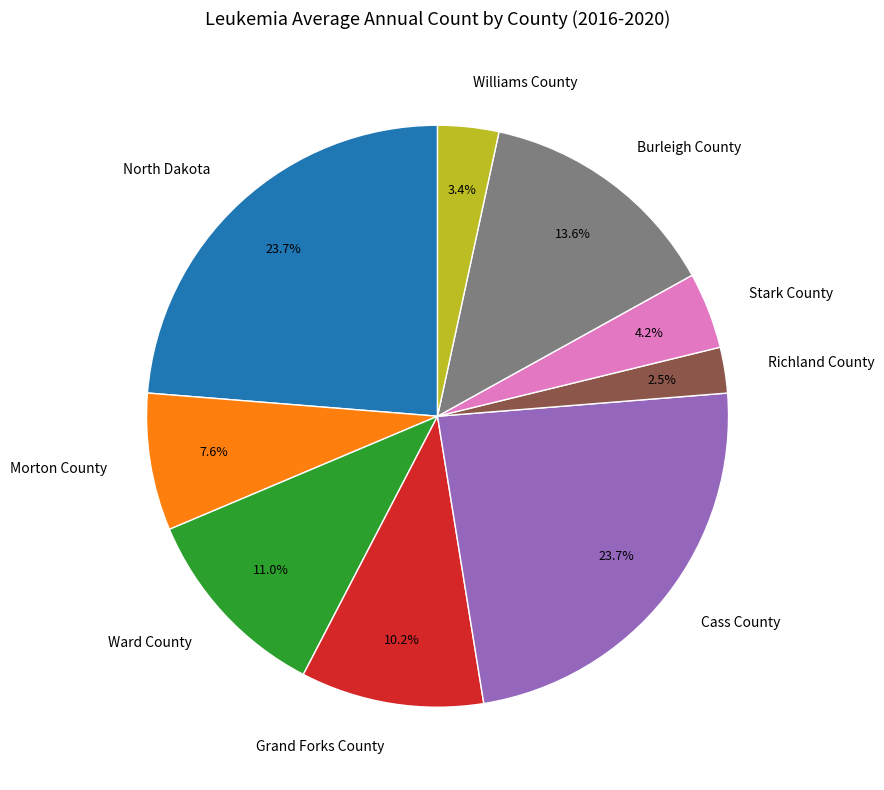

To the nearest percent, what portion does Morton County represent?

8%